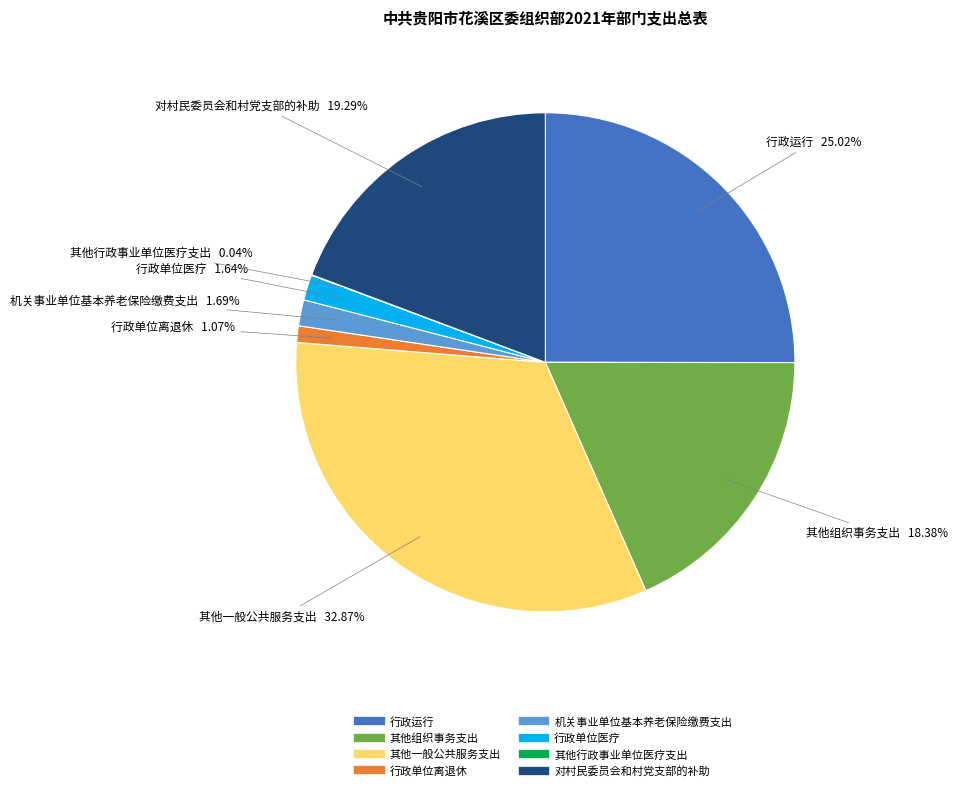

Combined, do 行政单位医疗 and 其他组织事务支出 account for over 50%?

No